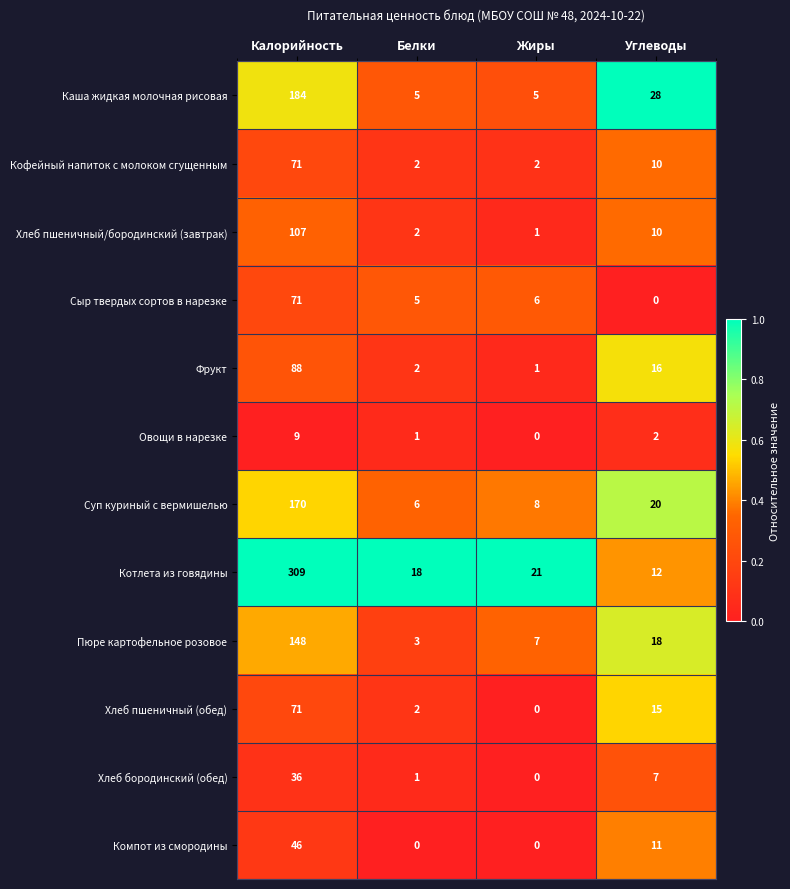

At which category is the sum across all series the highest?

Калорийность